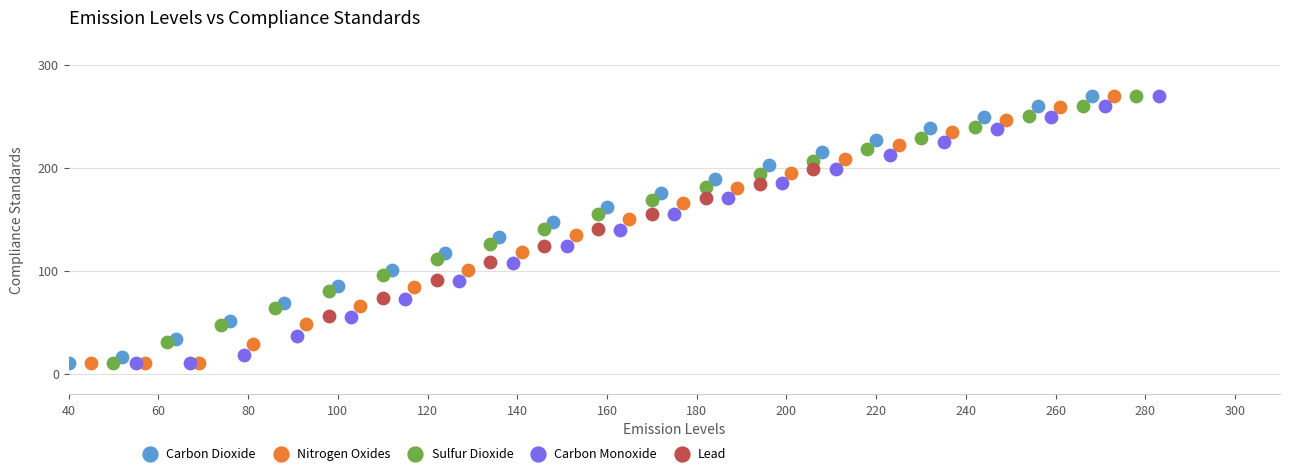

What are all the series names shown in the legend?

Carbon Dioxide, Nitrogen Oxides, Sulfur Dioxide, Carbon Monoxide, Lead